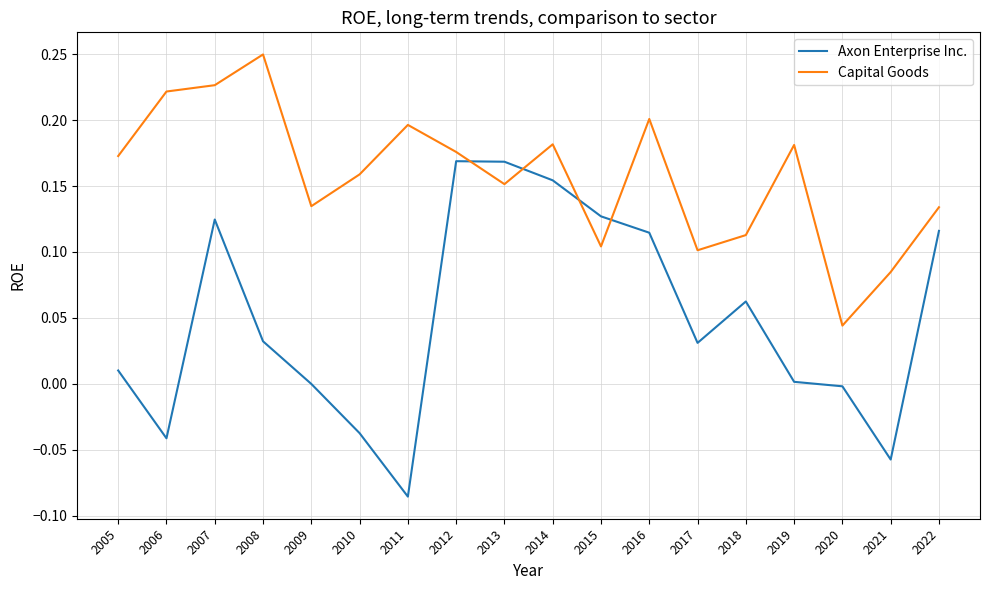

Where is the first local maximum for Capital Goods?

2008